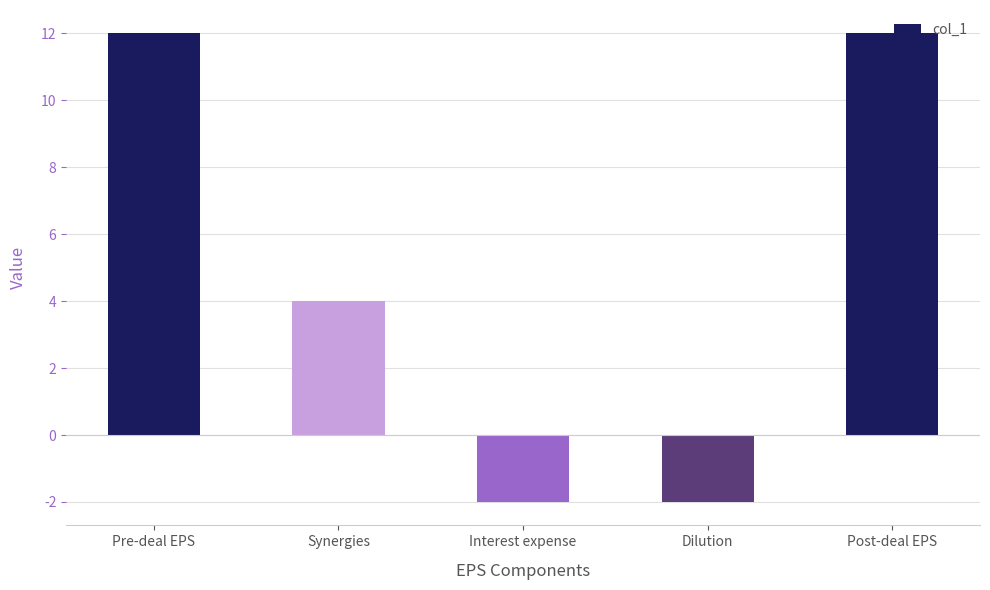

Count the number of data series in this chart.

1